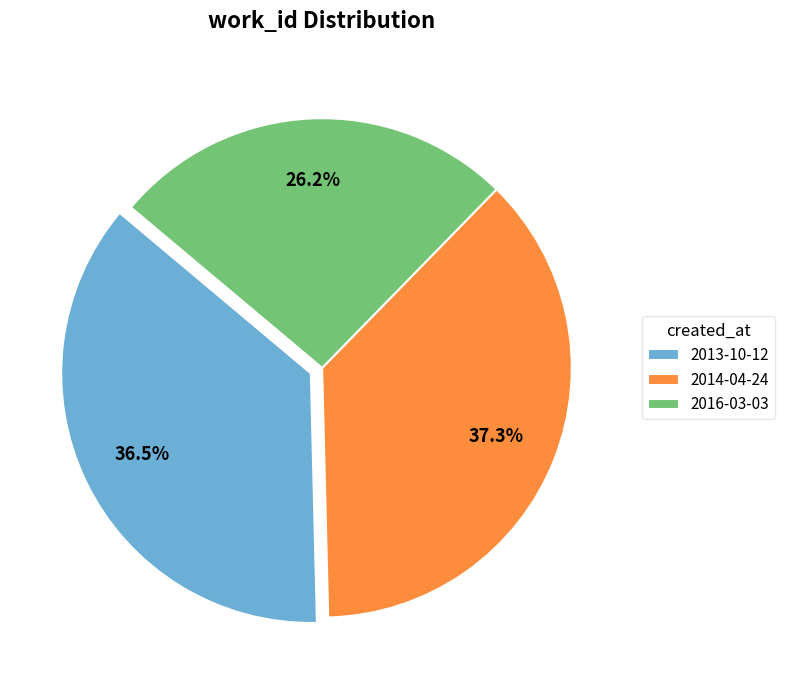

Which has a higher value, 2016-03-03 or 2014-04-24?

2014-04-24